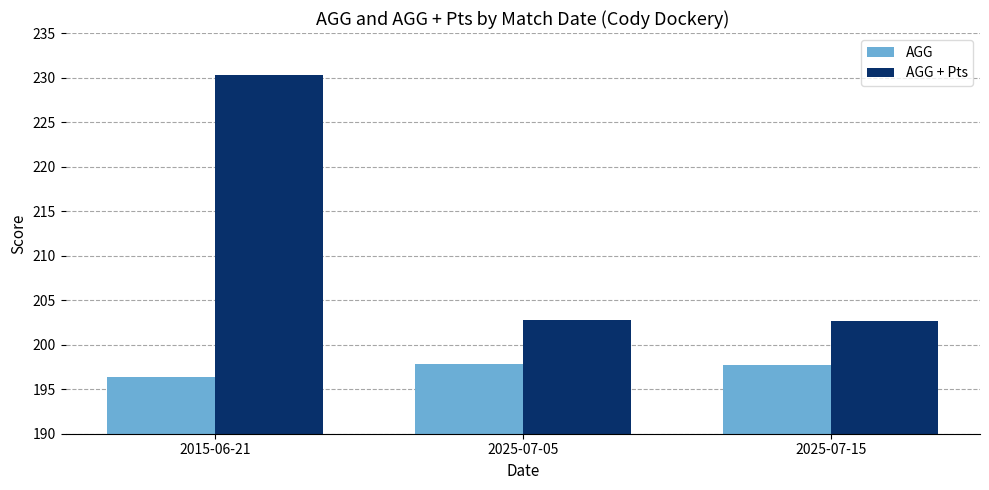

What is the spread (max minus min) of values at 2015-06-21?

34.0